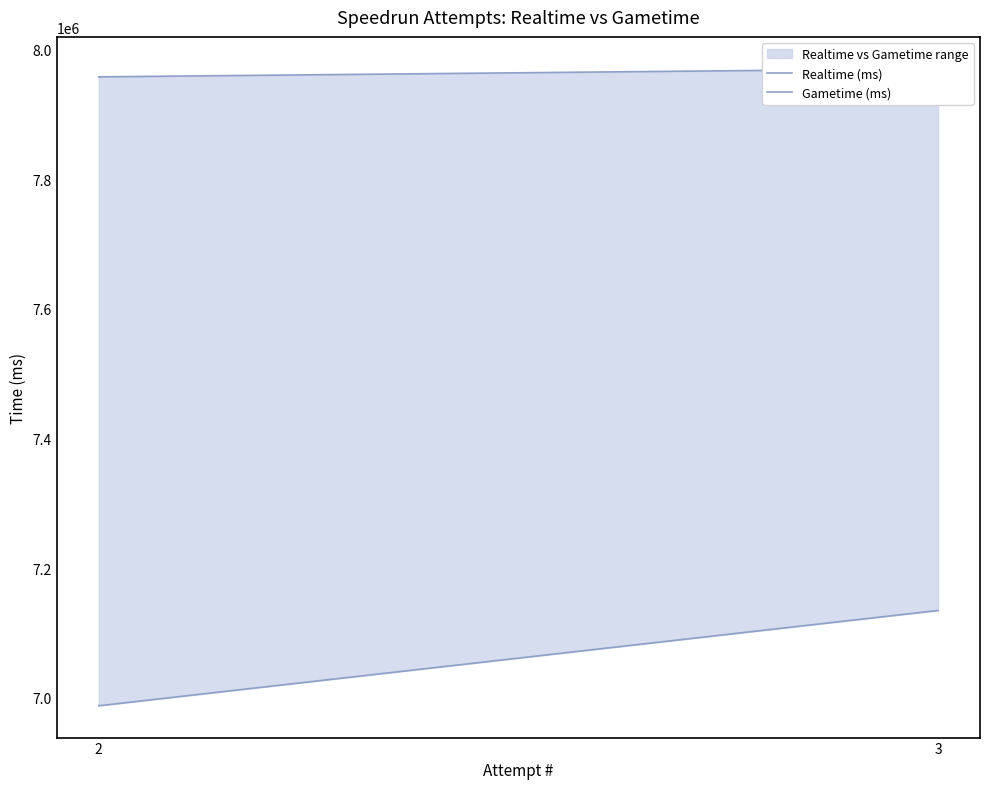

How many values in the Realtime (ms) series are below 7970595?

1